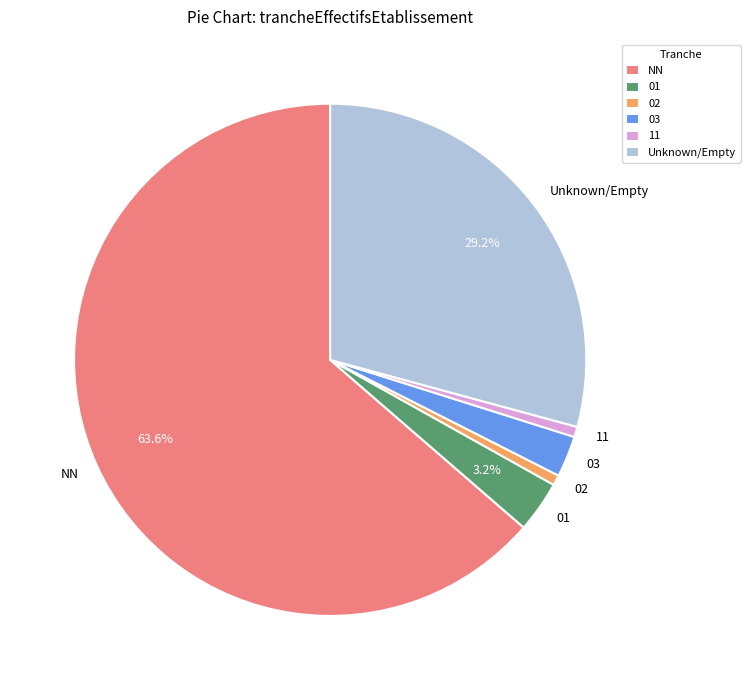

To the nearest percent, what is the difference between the largest and smallest slice percentages?

63%